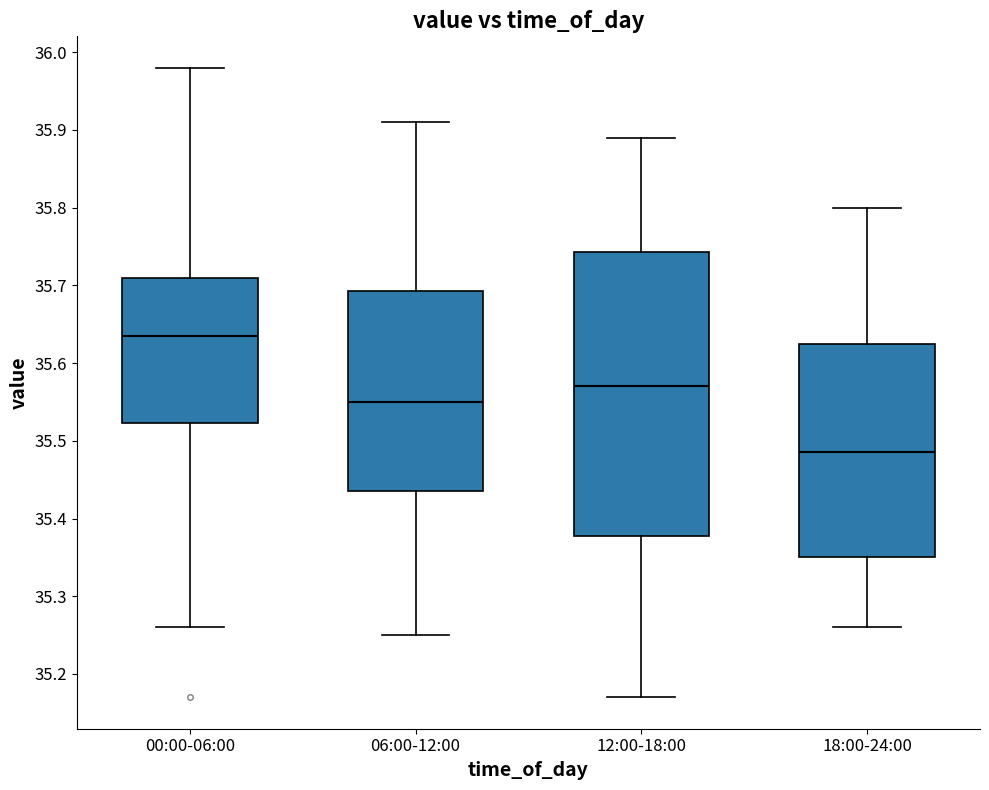

Reading left to right, transcribe this box plot: for each box, give where its median line is, the range the box spans, and where its two whiskers end, as read against the y-axis. The values are not printed on the chart, so give them approximately, as read against the axis.

00:00-06:00: median 35.64, box 35.52 to 35.71, whiskers 35.26 to 35.98
06:00-12:00: median 35.55, box 35.44 to 35.69, whiskers 35.25 to 35.91
12:00-18:00: median 35.57, box 35.38 to 35.74, whiskers 35.17 to 35.89
18:00-24:00: median 35.49, box 35.35 to 35.63, whiskers 35.26 to 35.80